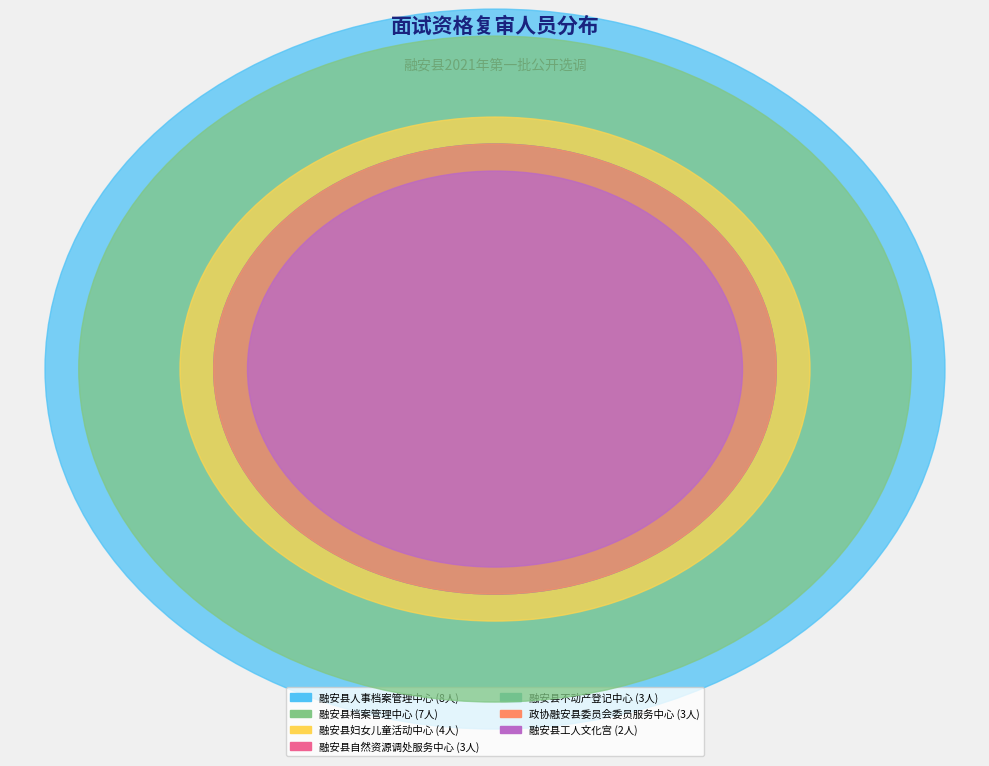

To the nearest percent, what is the difference between the largest and smallest slice percentages?

20%